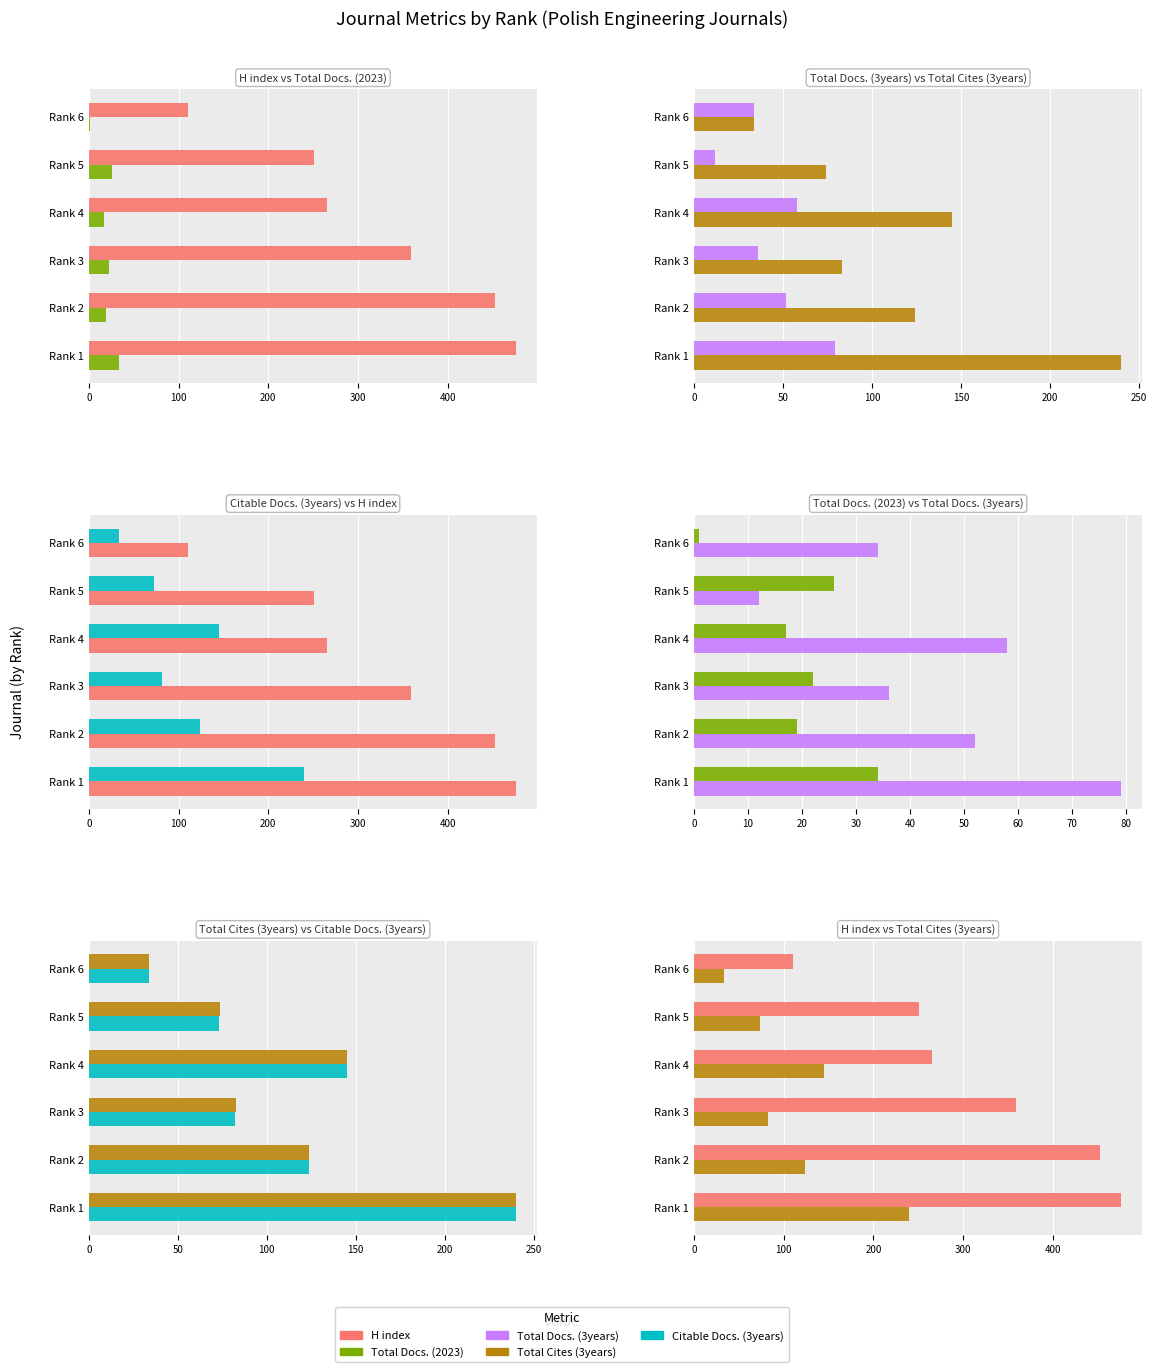

Does the chart contain any negative values?

No